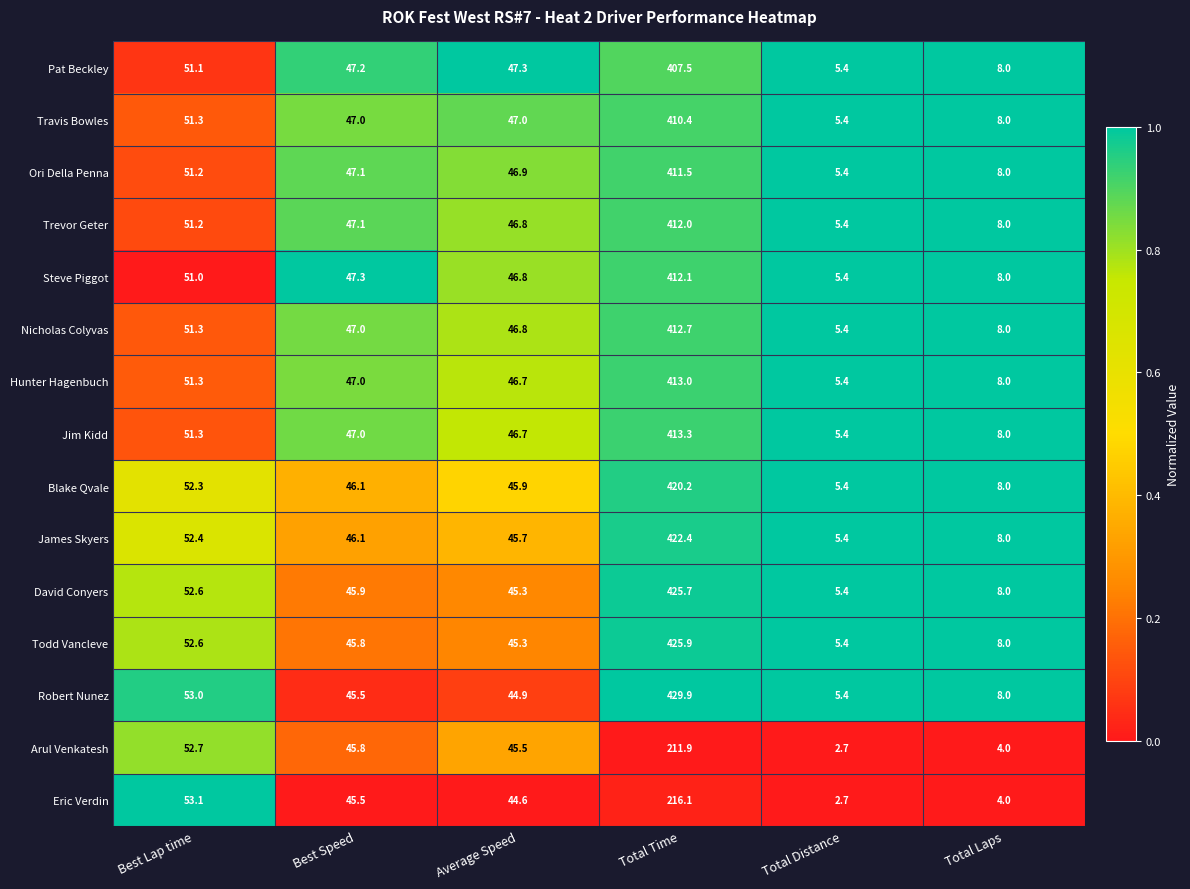

Which label corresponds to the largest value in the chart?

Total Time